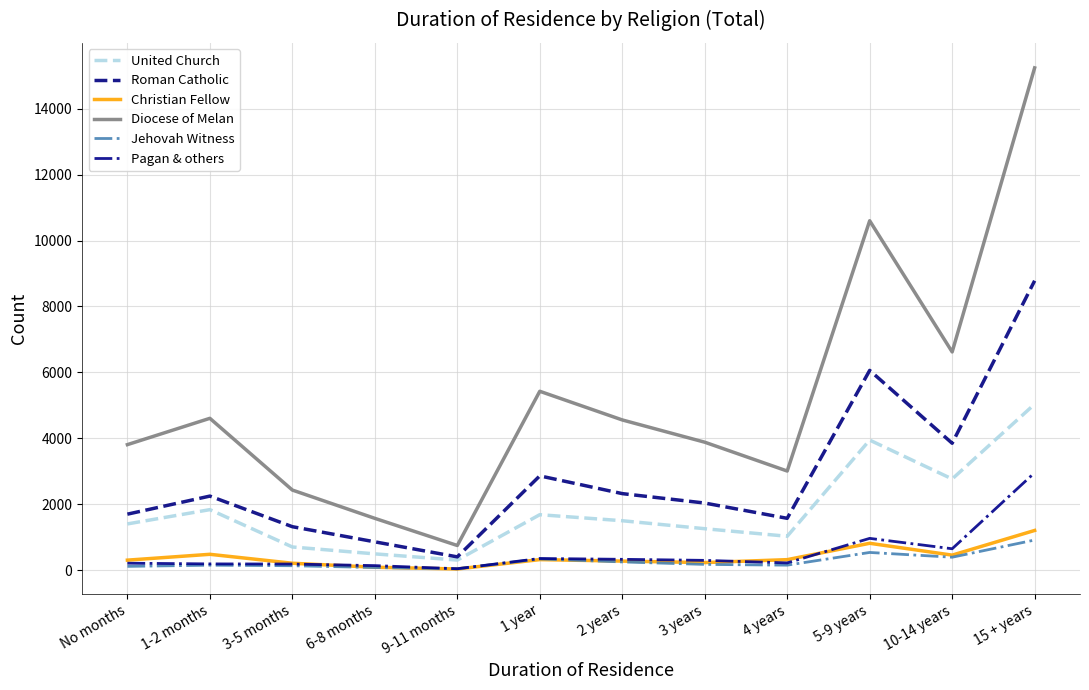

At which category is the sum across all series the highest?

15 + years